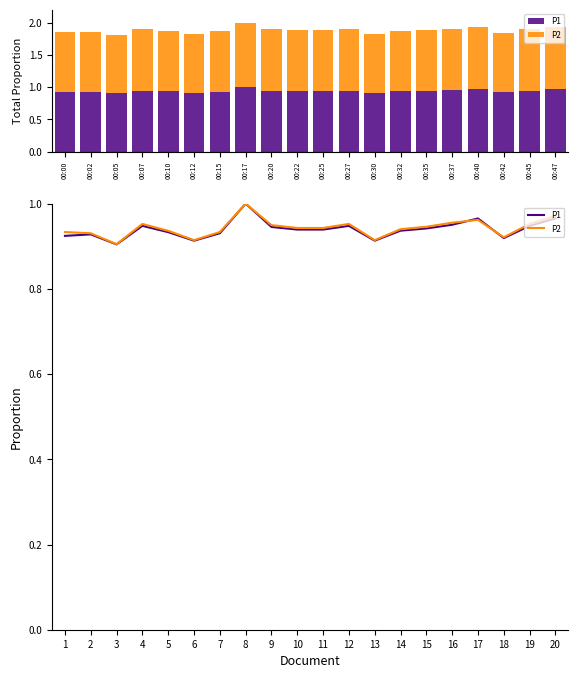

What is the sum of all P1 values?

18.8